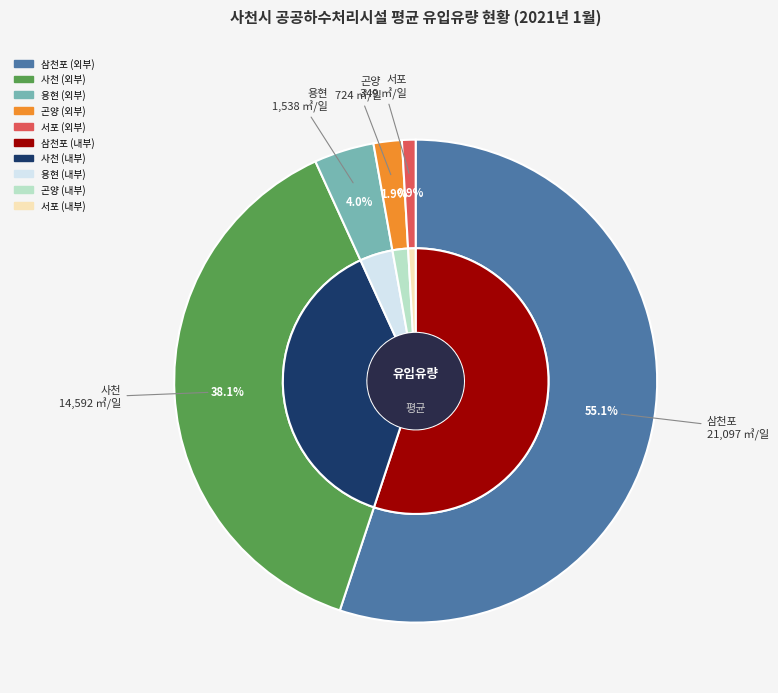

Rank the categories by value from highest to lowest.

삼천포, 사천, 용현, 곤양, 서포